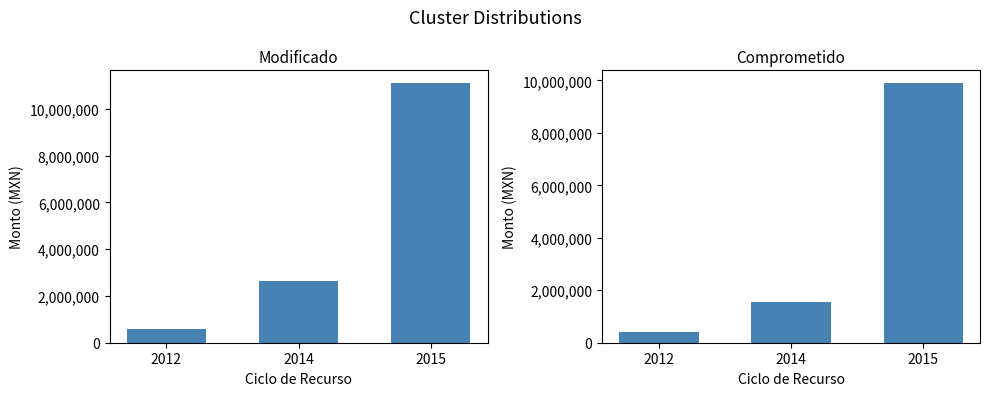

Between 2012 and 2014, which series saw the biggest shift?

Modificado